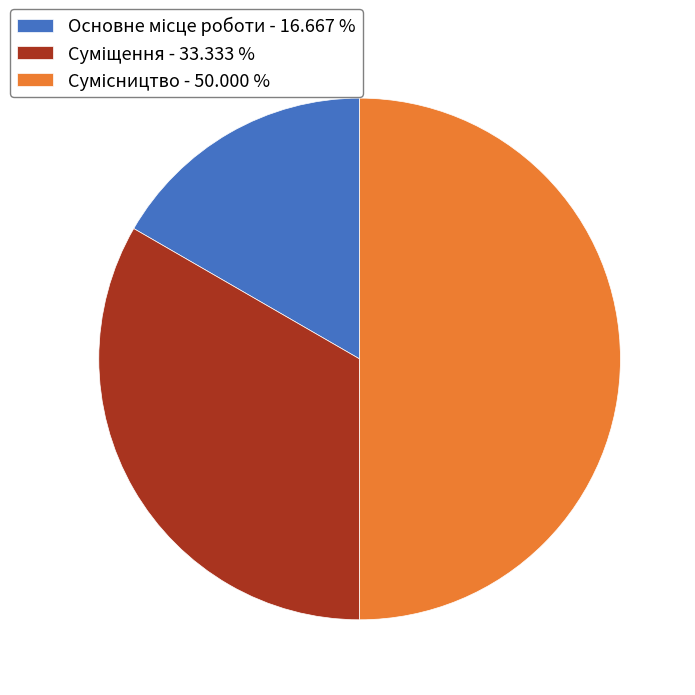

What percentage is the Суміщення slice, to the nearest percent?

33%